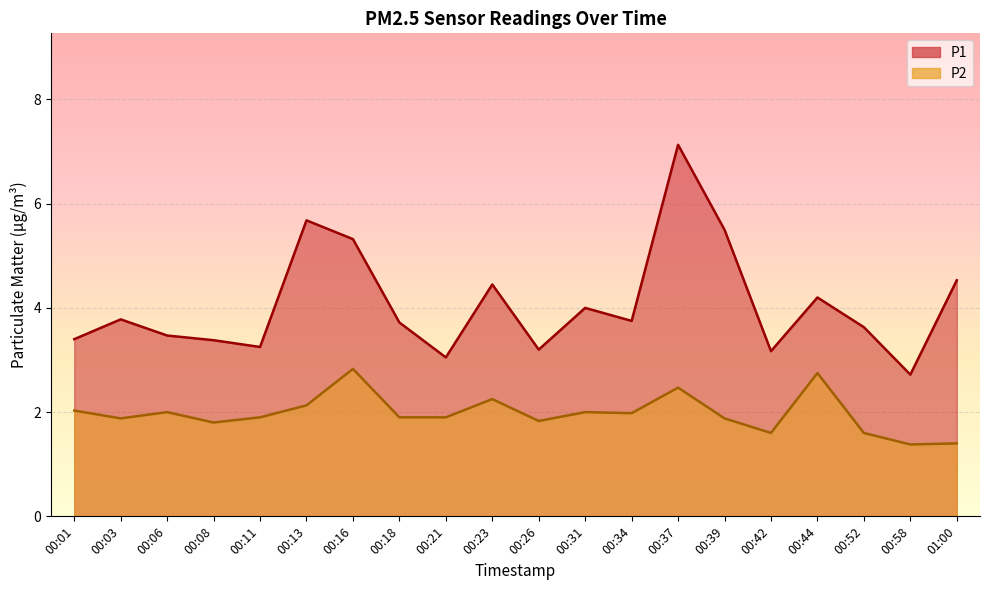

What is the label of the 10th point from the right?

00:26